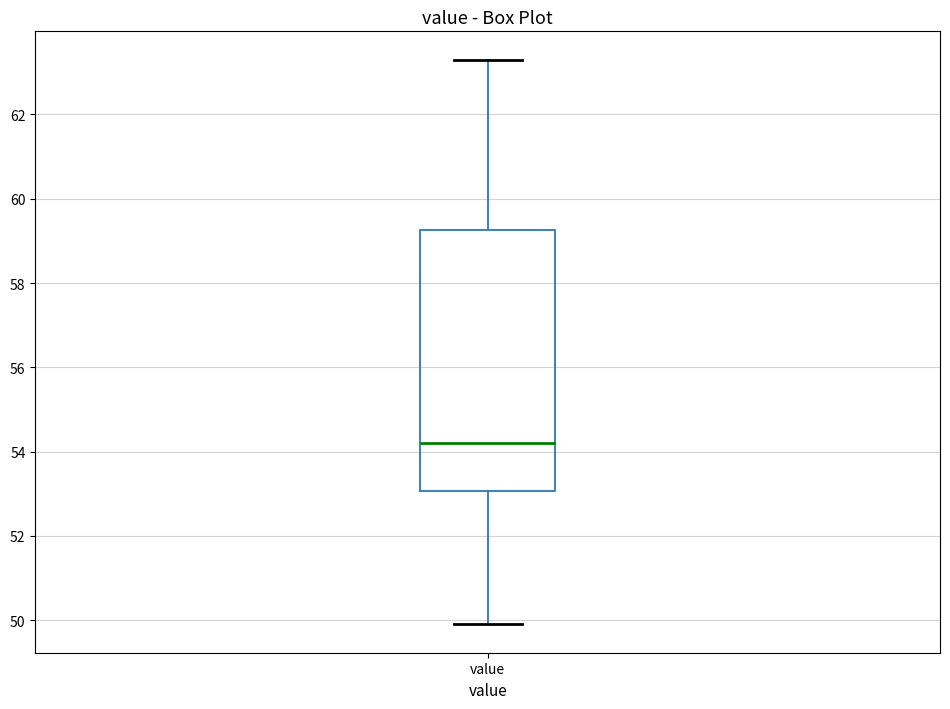

Transcribe this box plot: give where the median line is, the range the box spans, and where the two whiskers end, as read against the y-axis. The values are not printed on the chart, so give them approximately, as read against the axis.

median 54.2, box 53.0 to 59.2, whiskers 50.0 to 63.4